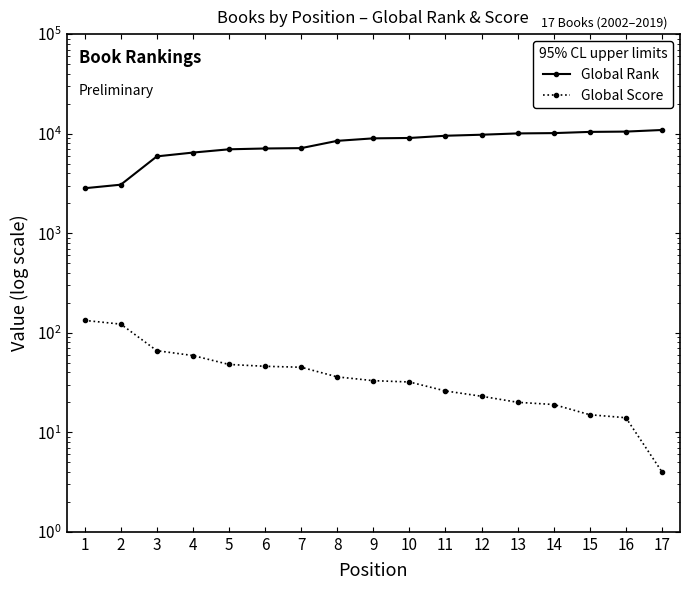

What is the sum of the Global Score values at 14 and 9?

52